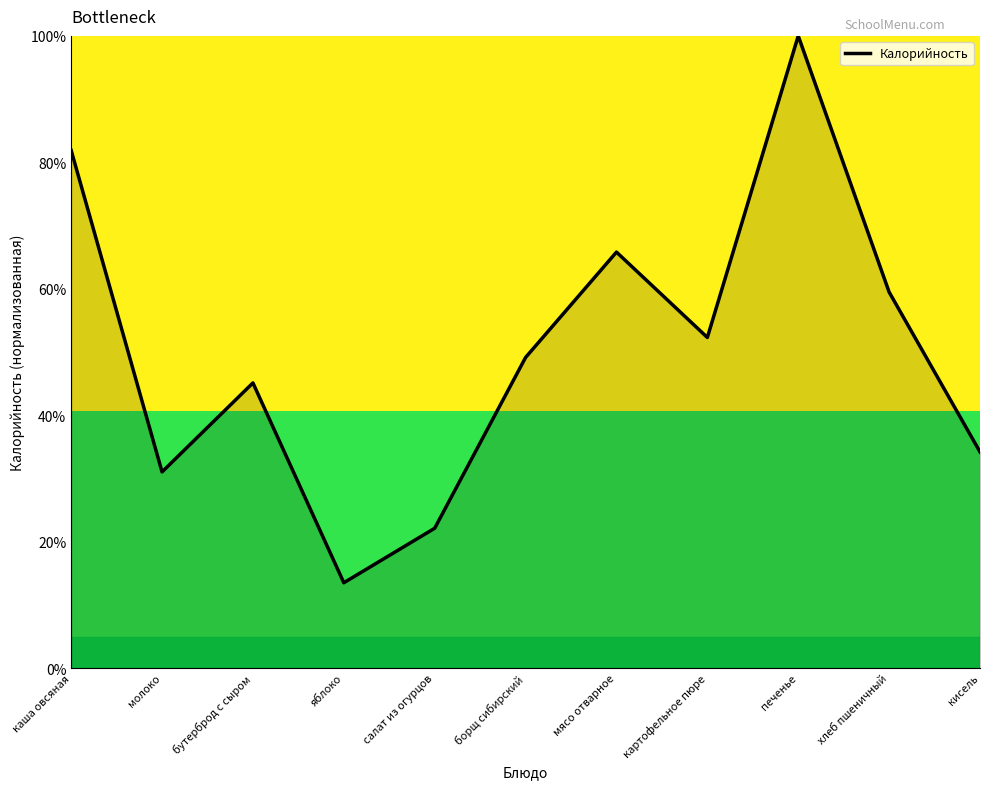

What position from the left is печенье?

9